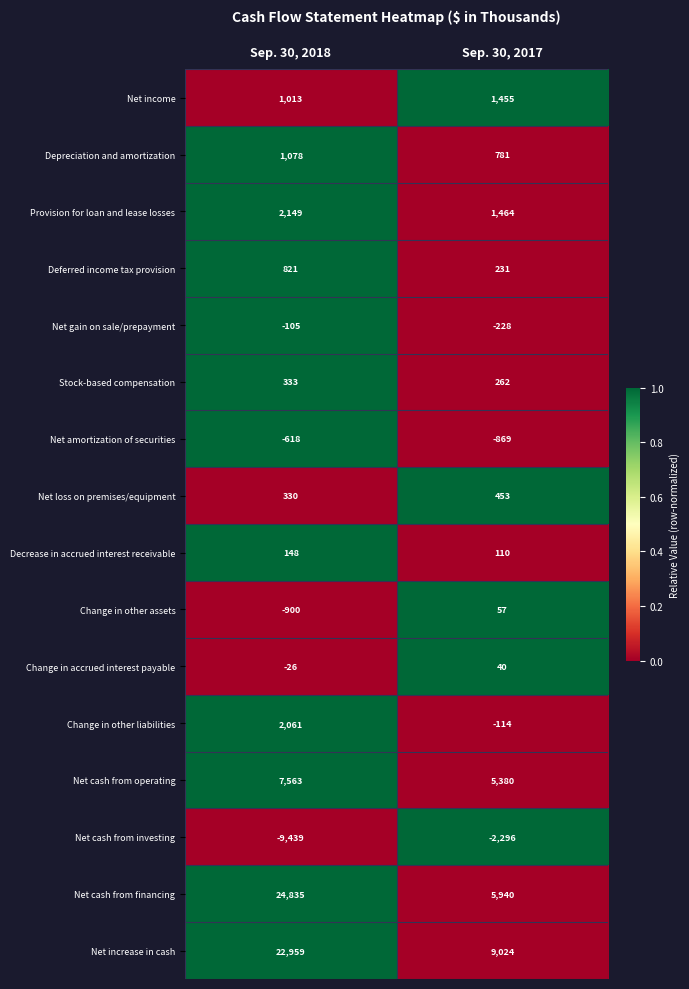

True or false: Change in accrued interest payable has a value of 16 at Sep. 30, 2017.

False